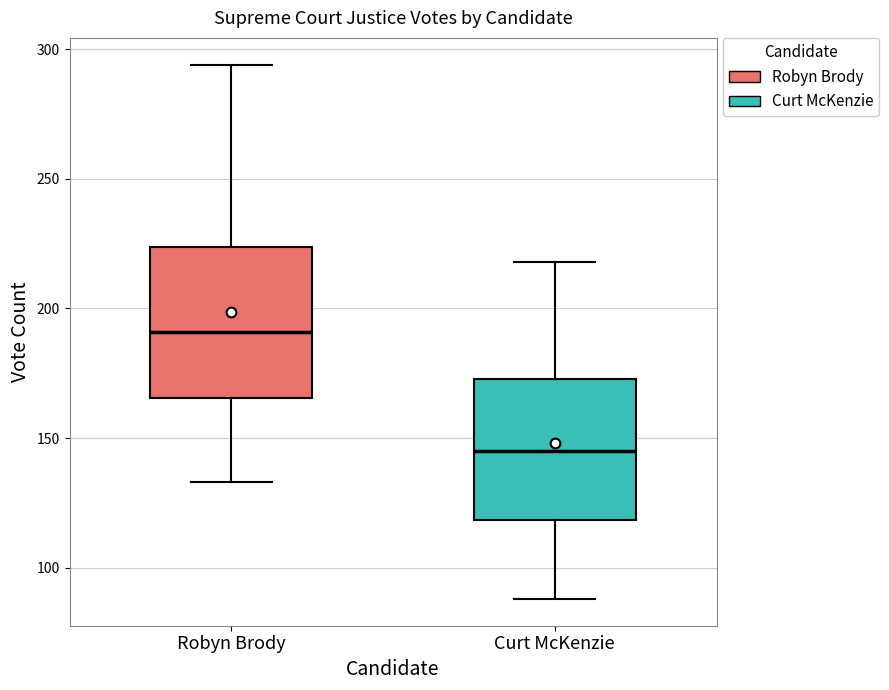

Where does the median line of the box for Robyn Brody sit on the y-axis? The values are not printed on the chart, so give them approximately, as read against the axis.

190